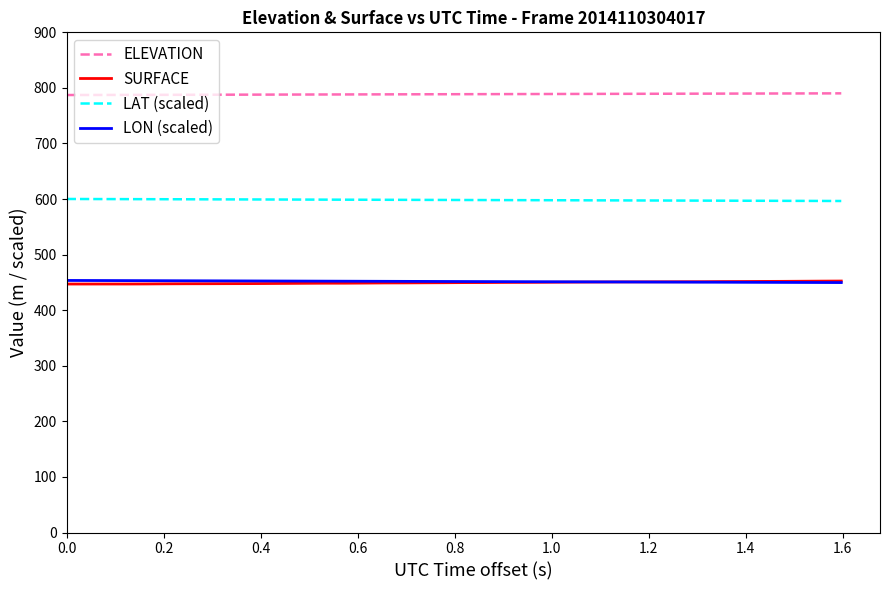

Which series has the largest total across all categories?

ELEVATION